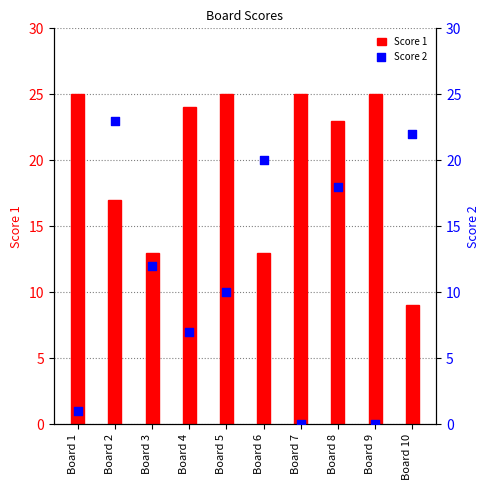

What is the total value across all series at Board 9?

25